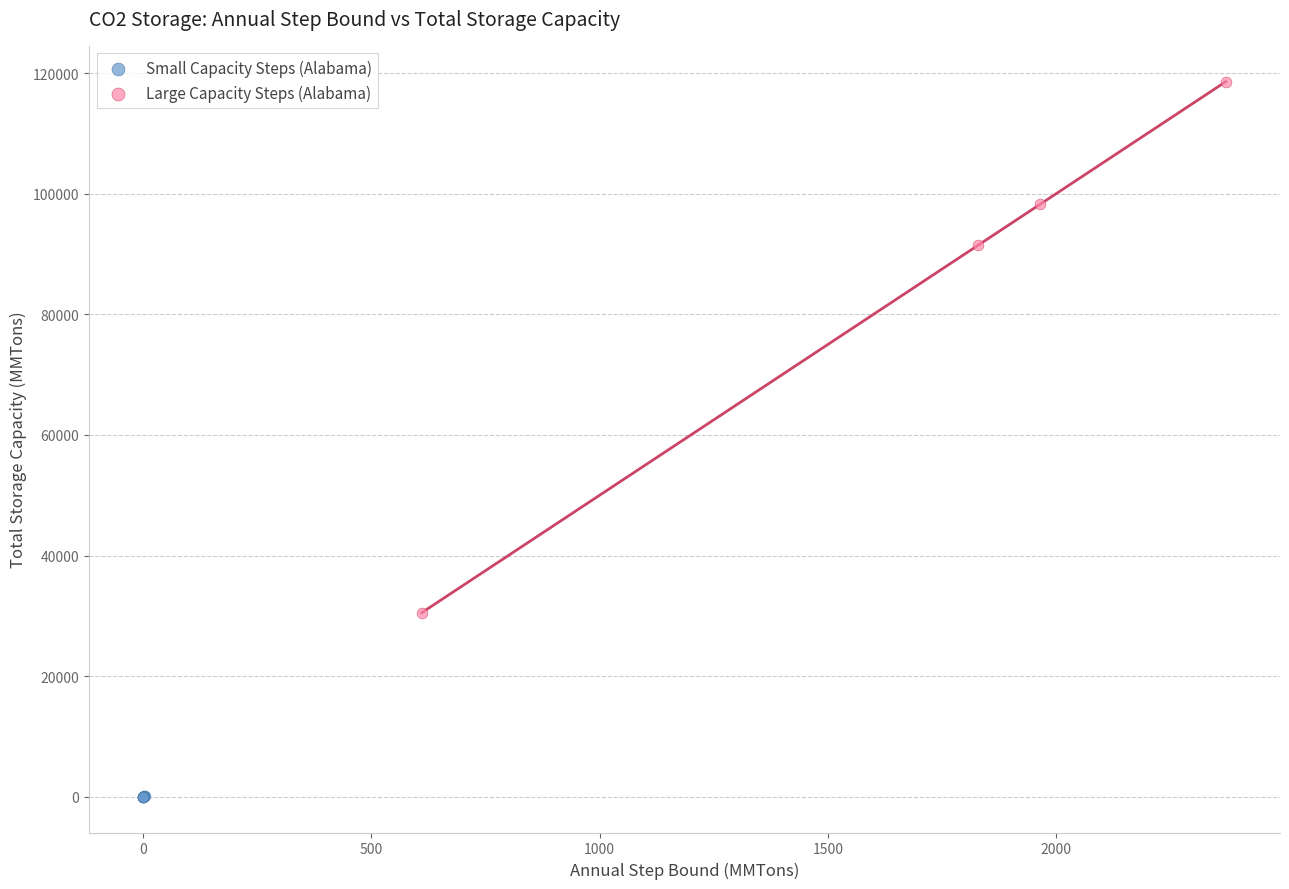

What are all the series names shown in the legend?

Small Capacity Steps (Alabama), Large Capacity Steps (Alabama)